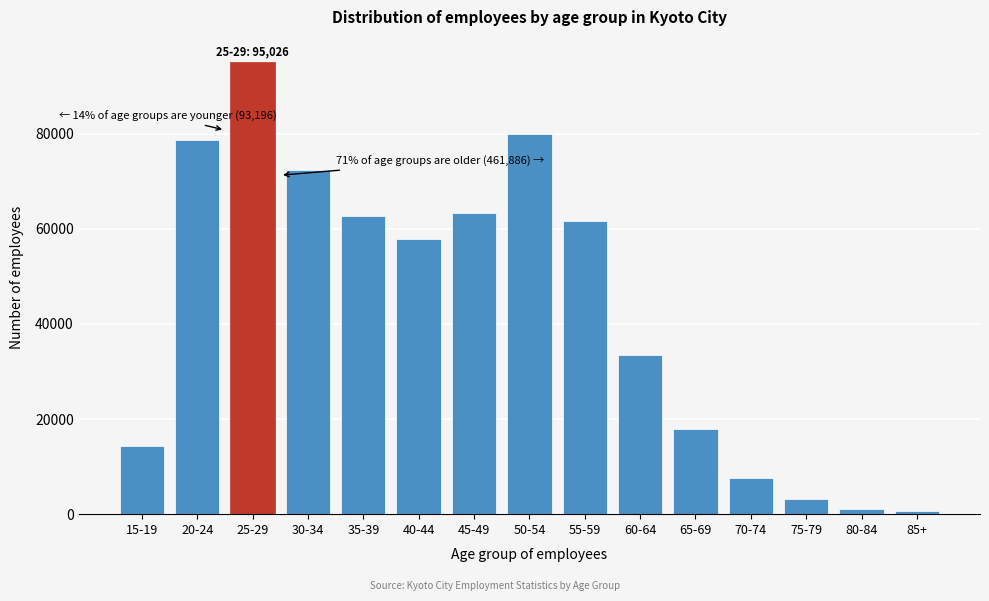

Reading left to right, extract all data points from this chart.

15-19=14438	20-24=78758	25-29=95026	30-34=72396	35-39=62685	40-44=57796	45-49=63379	50-54=79924	55-59=61648	60-64=33487	65-69=17888	70-74=7608	75-79=3215	80-84=1178	85+=682